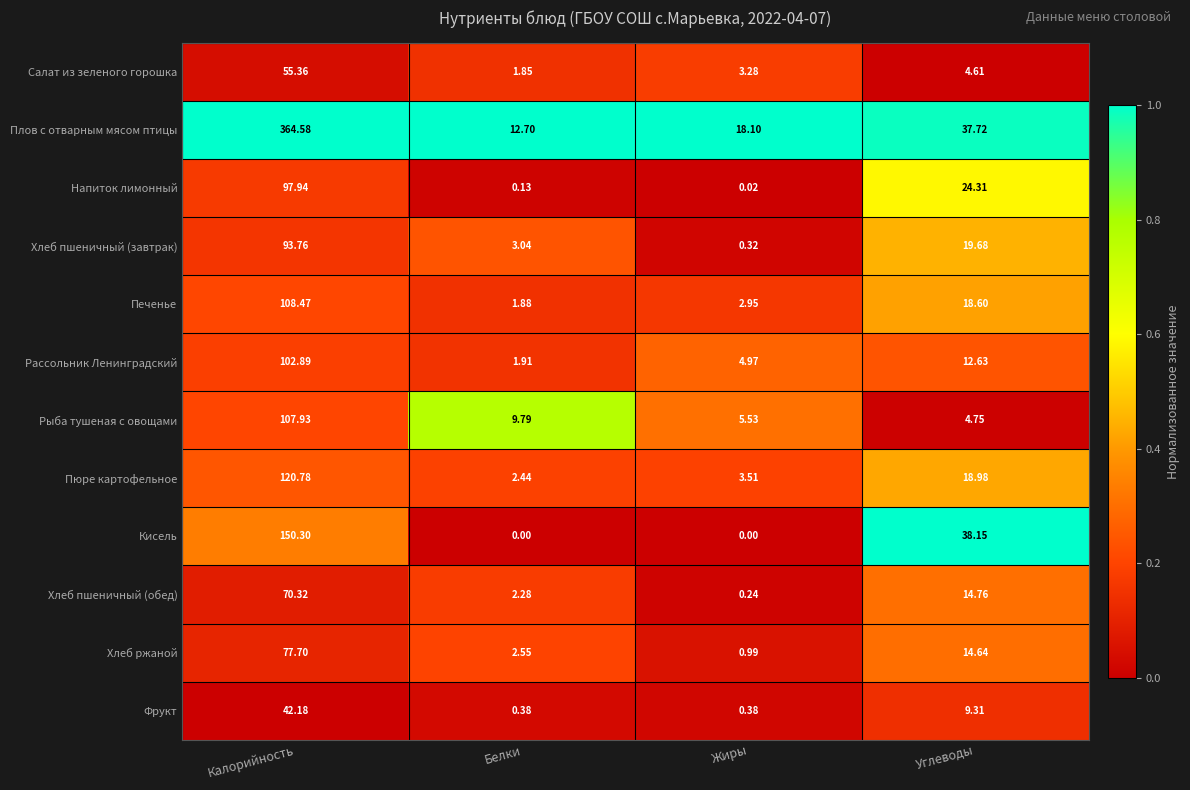

At which label is Хлеб ржаной closest to 39?

Углеводы